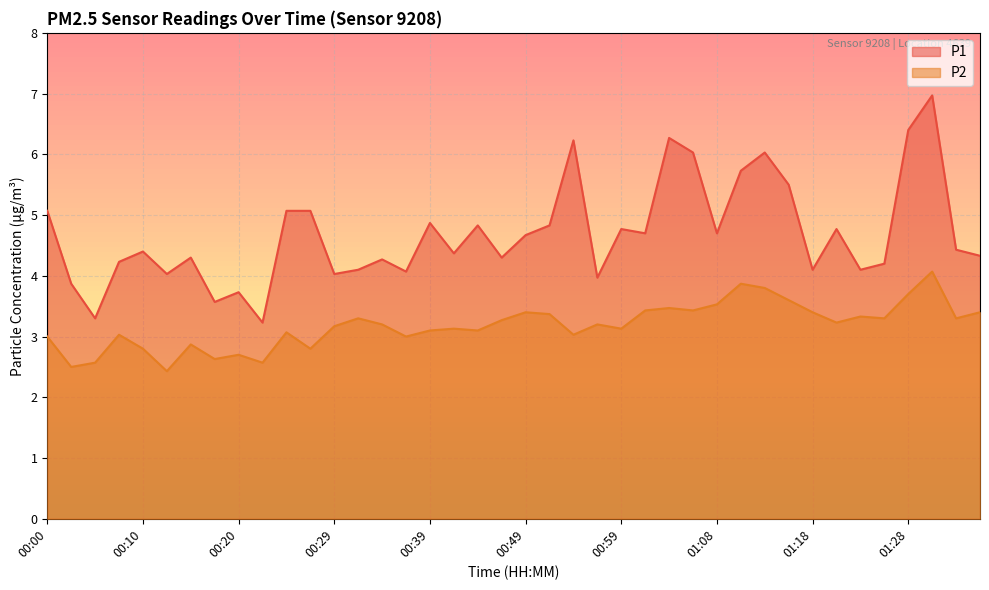

What is the sum of all P2 values?

127.2